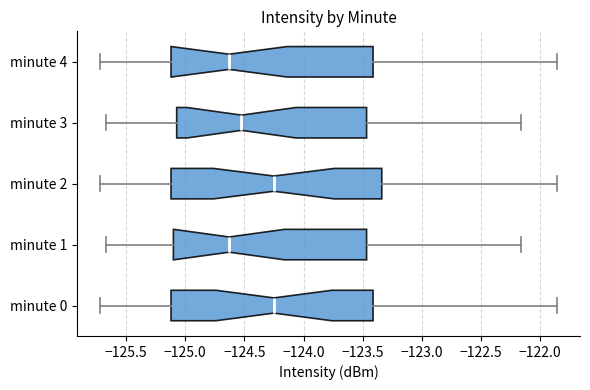

Reading bottom to top, transcribe this box plot: for each box, give where its median line is, the range the box spans, and where its two whiskers end, as read against the x-axis. The values are not printed on the chart, so give them approximately, as read against the axis.

minute 0: median -124.25, box -125.10 to -123.40, whiskers -125.70 to -121.85
minute 1: median -124.65, box -125.10 to -123.45, whiskers -125.65 to -122.15
minute 2: median -124.25, box -125.10 to -123.35, whiskers -125.70 to -121.85
minute 3: median -124.50, box -125.05 to -123.45, whiskers -125.65 to -122.15
minute 4: median -124.65, box -125.10 to -123.40, whiskers -125.70 to -121.85